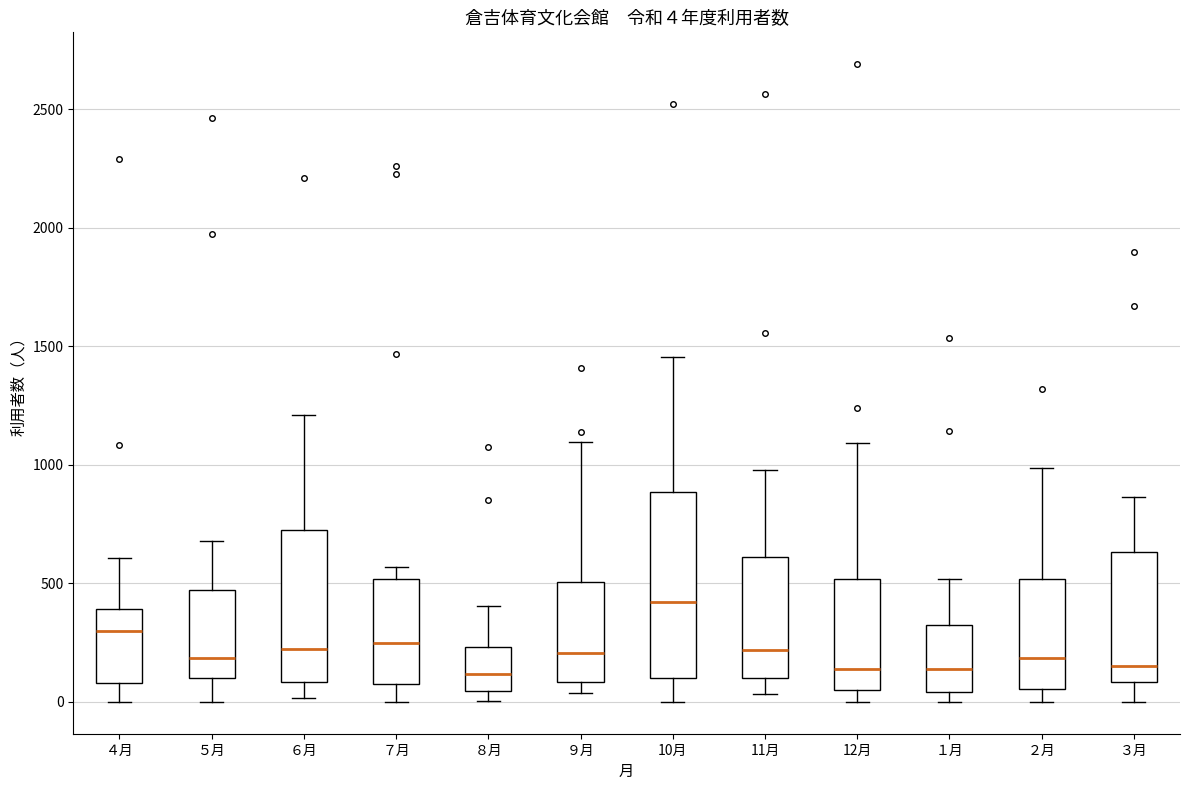

Which box is the tallest, from its lower edge to its upper edge?

10月